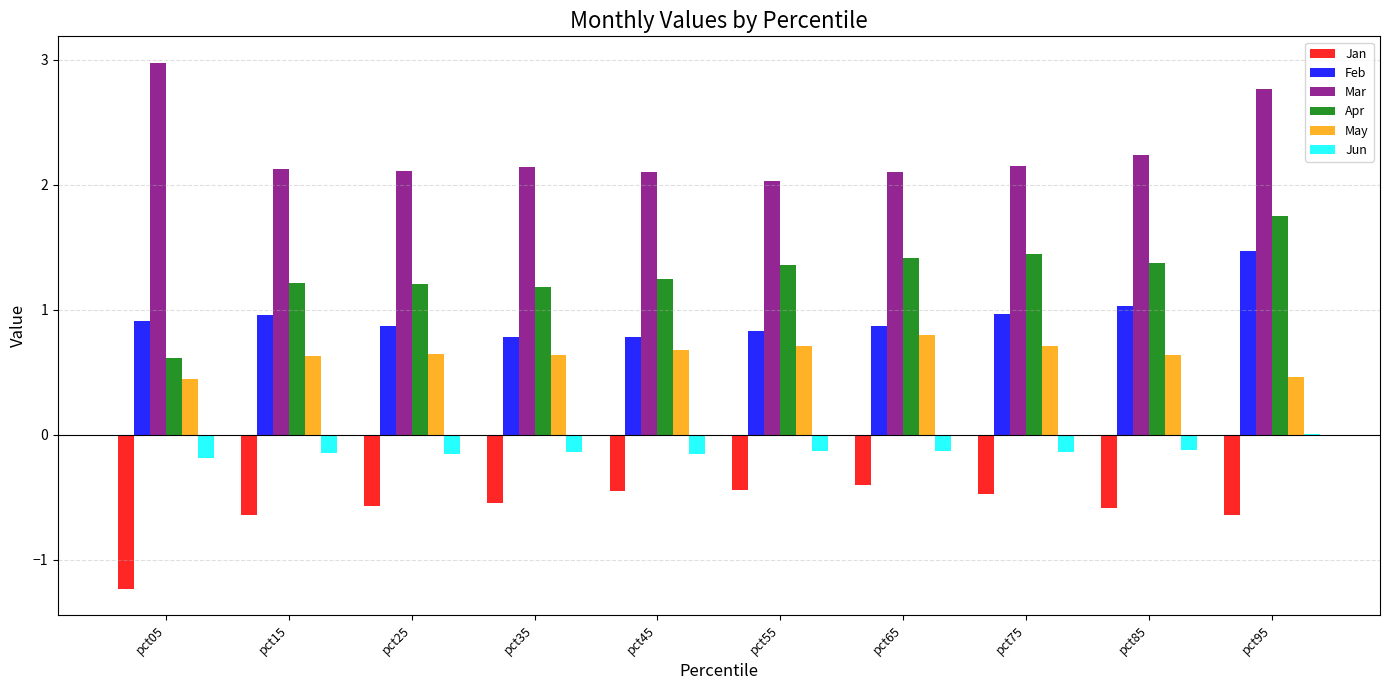

What are all the series names shown in the legend?

Jan, Feb, Mar, Apr, May, Jun